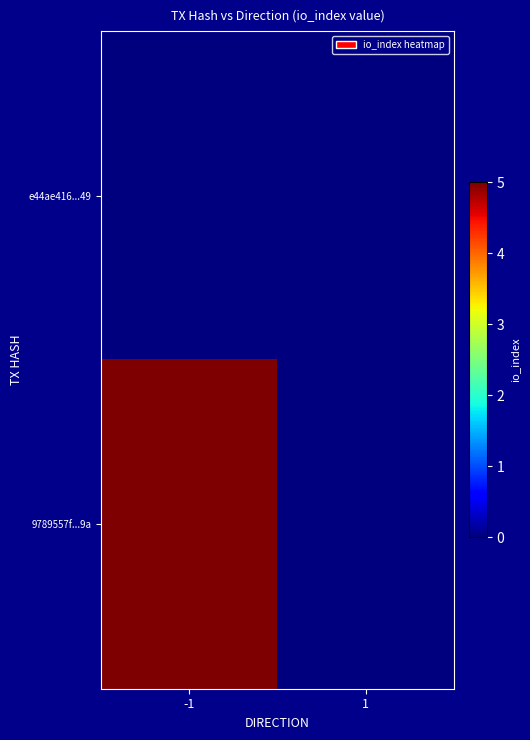

Reading left to right, what are all the values shown in this chart?

e44ae416...49: -1=0	1=0
9789557f...9a: -1=5	1=0